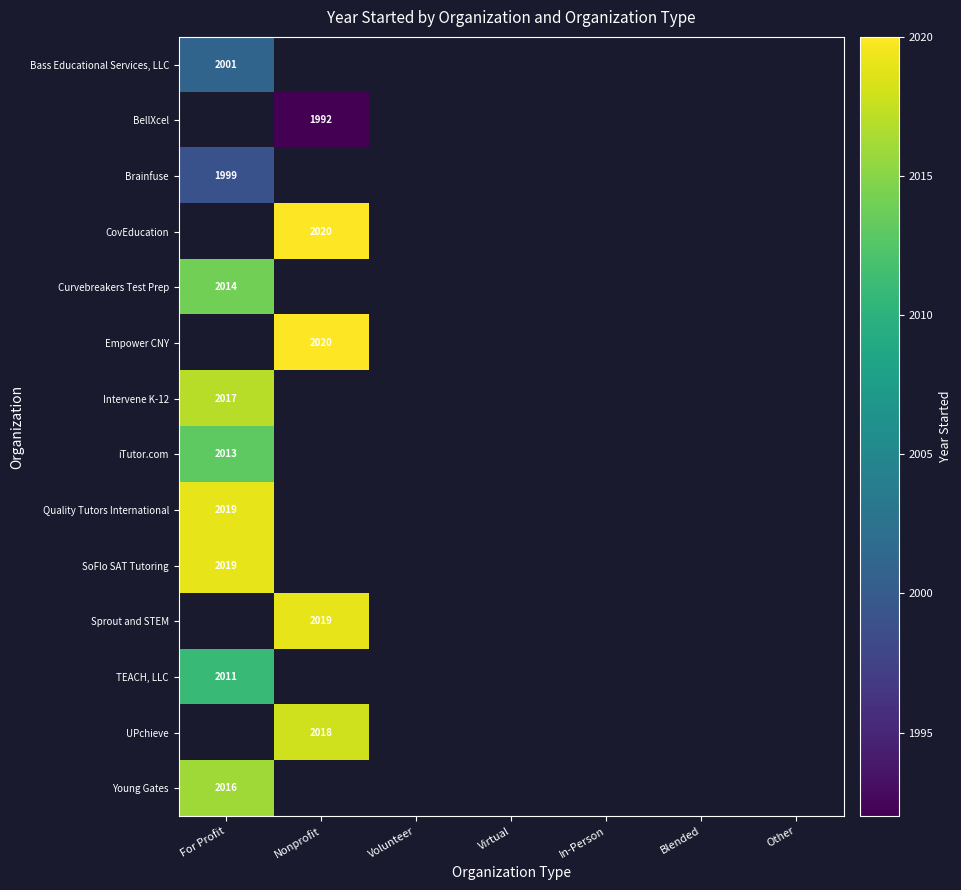

The value of TEACH, LLC at For Profit is 2011. True or false?

True